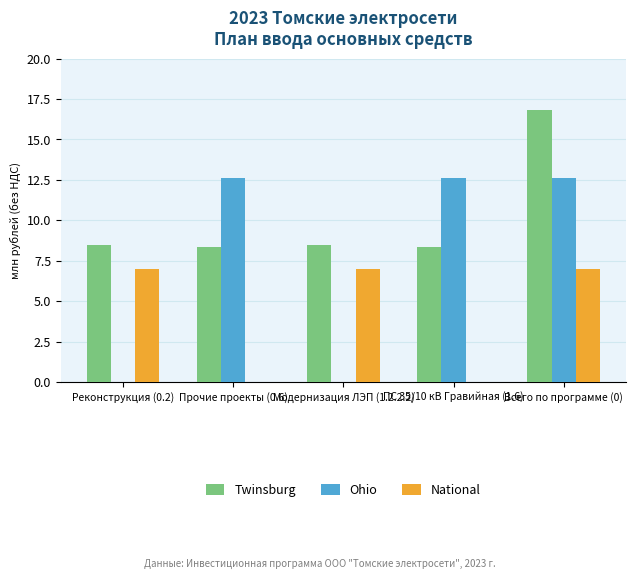

The National series shows 7.0 at Модернизация ЛЭП (1.2.2.2). True or false?

True